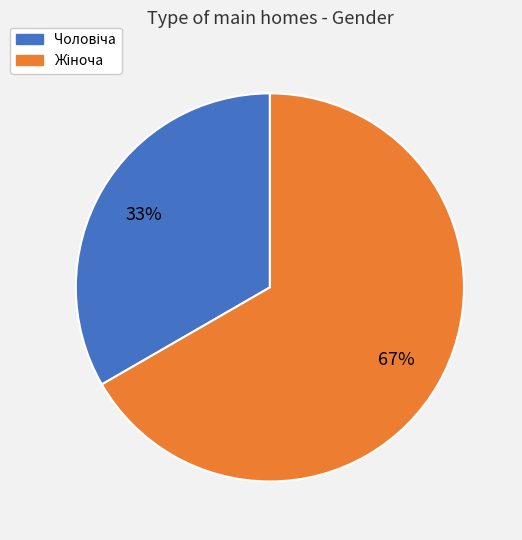

To the nearest percent, what is the average slice percentage?

50%